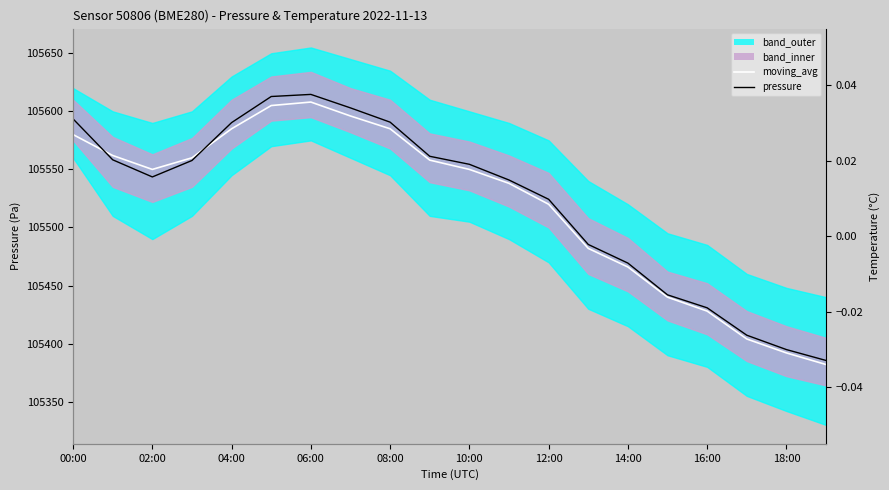

How many times do pressure and moving_avg cross each other?

2